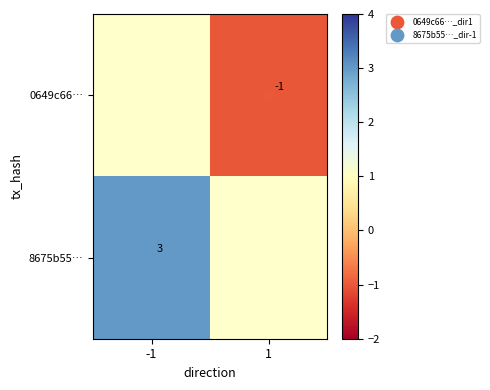

Is the value of 0649c66… at 1 greater than the value of 8675b55… at -1?

No